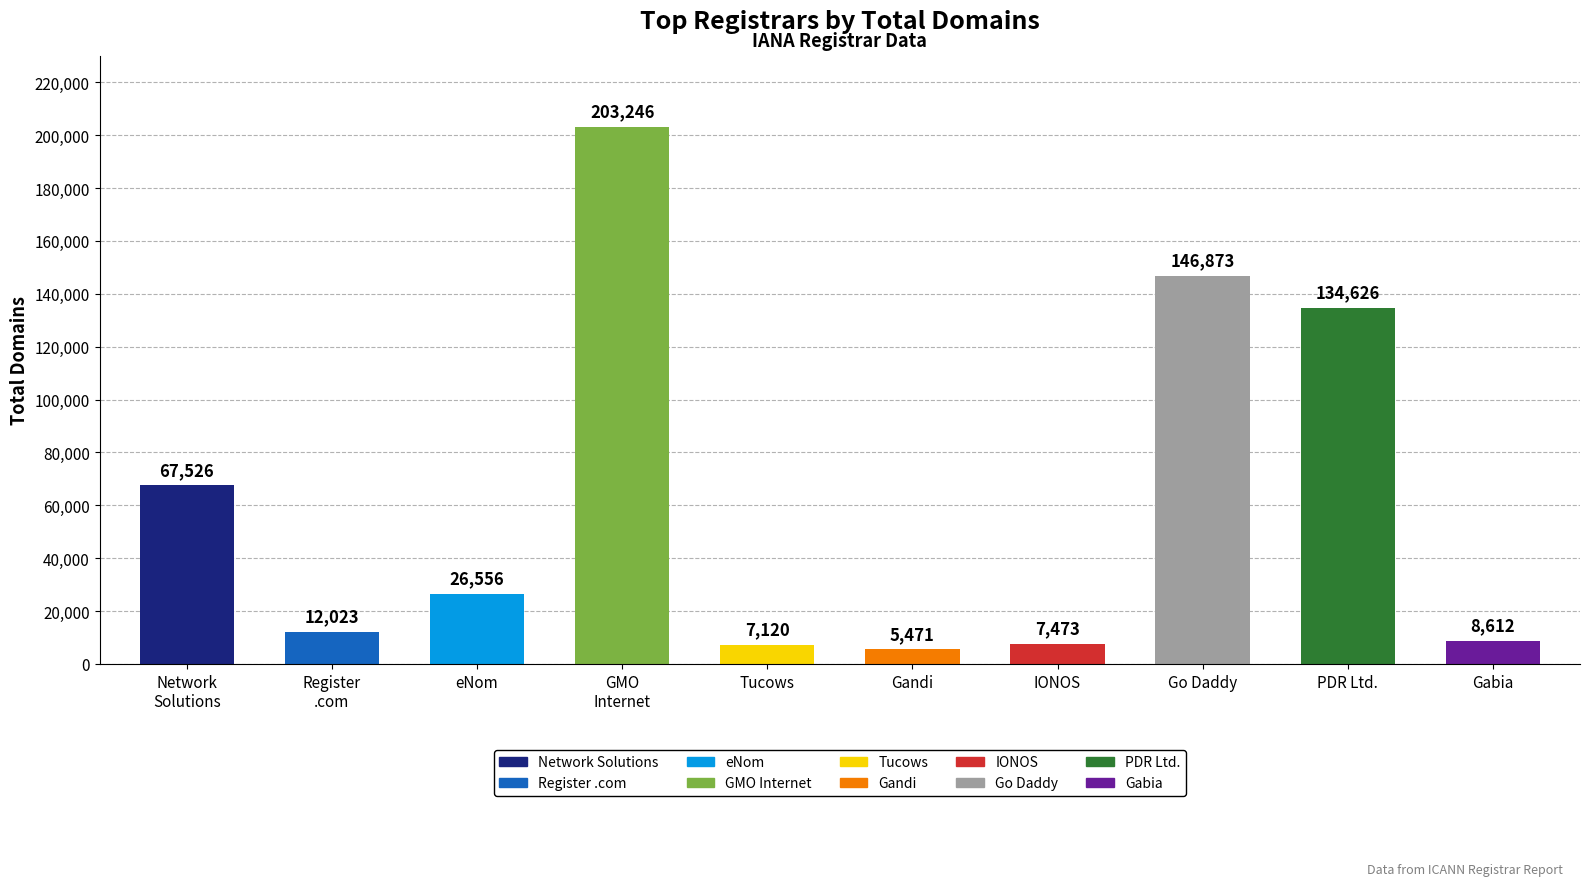

Are the bars grouped side by side (vs. stacked)?

No